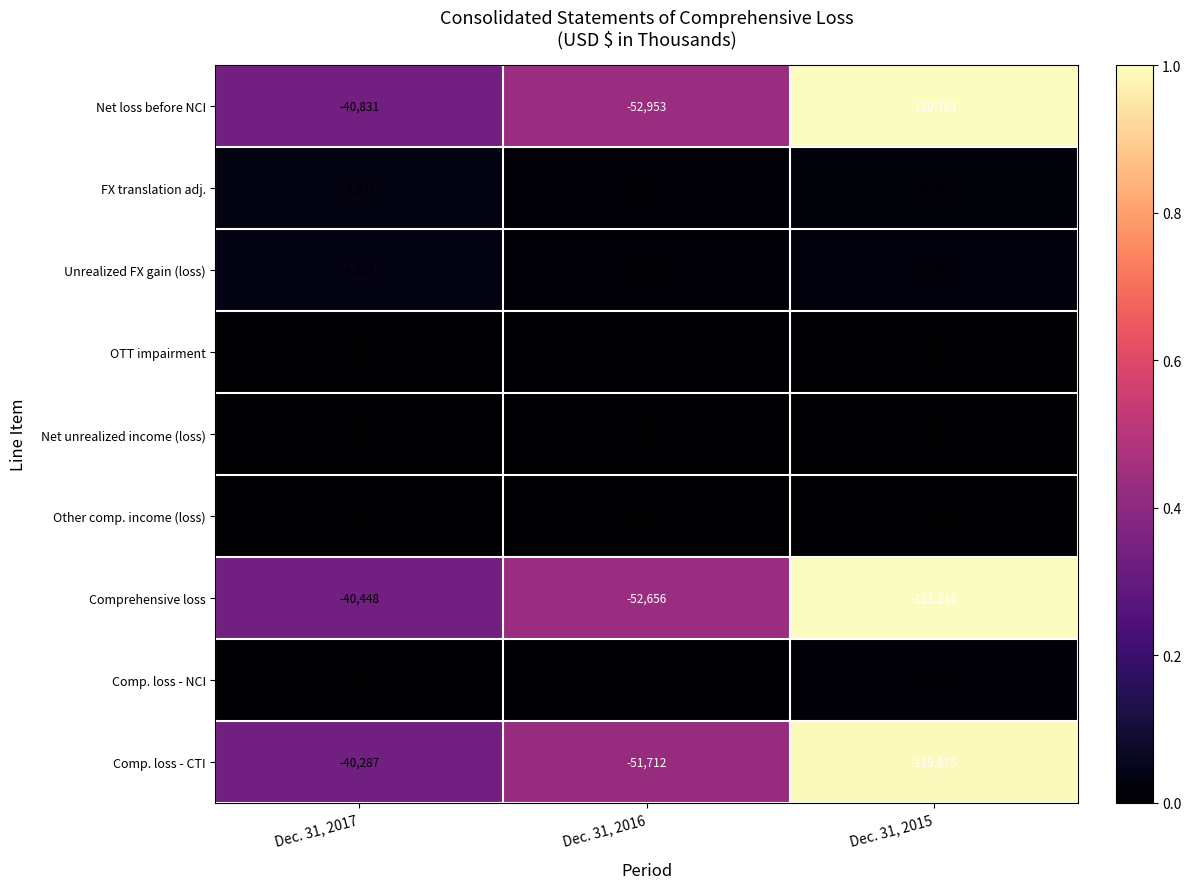

What is the average value of the Unrealized FX gain (loss) series?

185